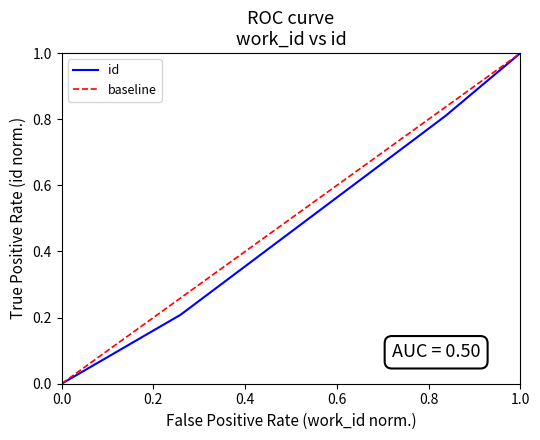

True or false: id has a value of 1.0 at 1.0.

True